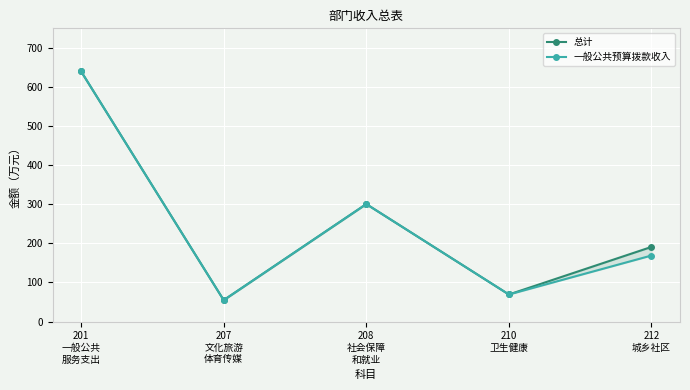

What is the average value of the 总计 series?

251.0